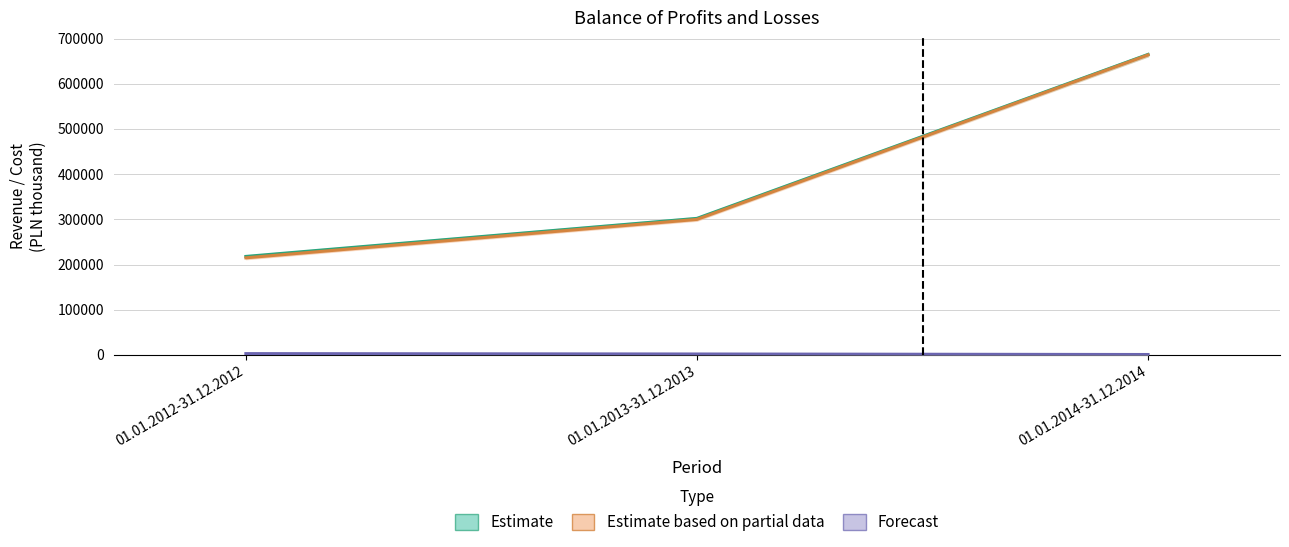

Reading right to left, transcribe all the data shown in this chart.

Estimate: 01.01.2014-31.12.2014=664815.0	01.01.2013-31.12.2013=302170.7	01.01.2012-31.12.2012=218007.3
Estimate based on partial data: 01.01.2014-31.12.2014=663749.0	01.01.2013-31.12.2013=299957.1	01.01.2012-31.12.2012=214954.5
Forecast: 01.01.2014-31.12.2014=1066.0	01.01.2013-31.12.2013=2213.6	01.01.2012-31.12.2012=3052.8